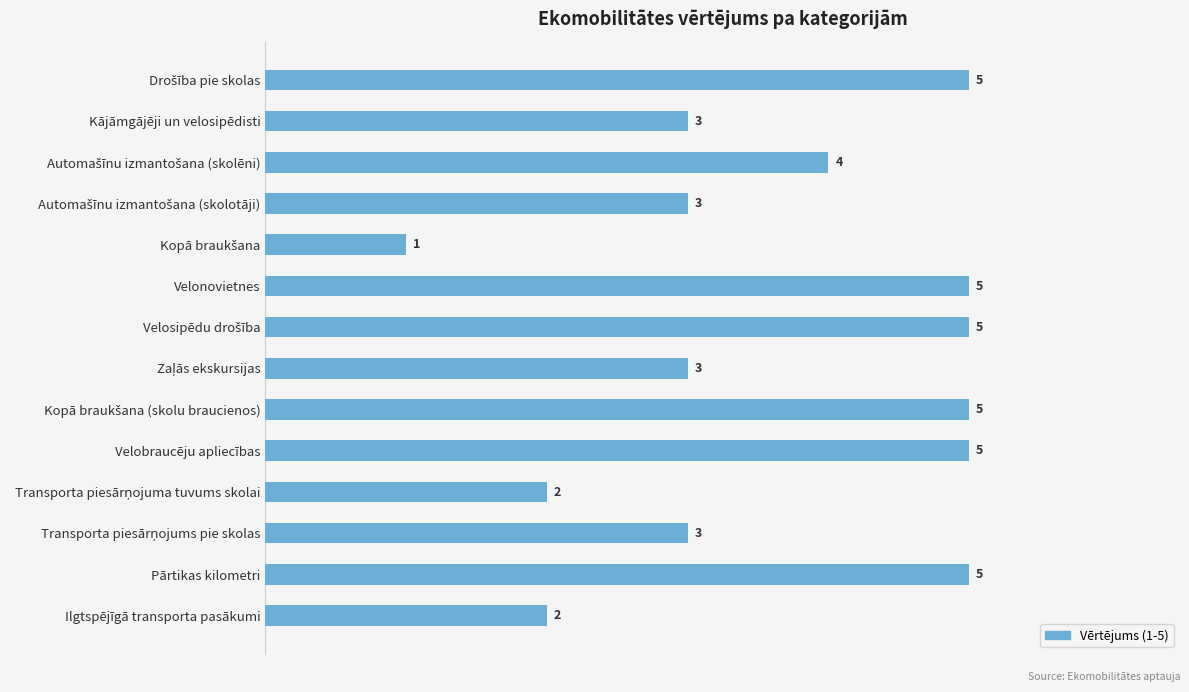

What is the value of the 2nd bar from the top?

3